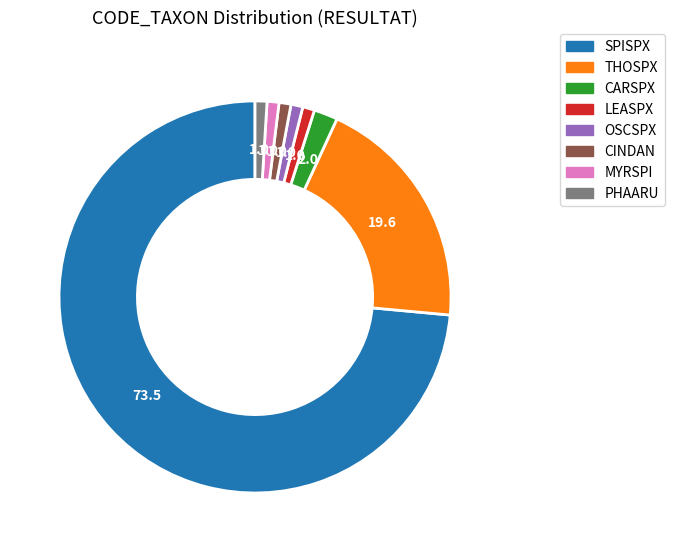

What is the largest slice in the pie chart?

SPISPX